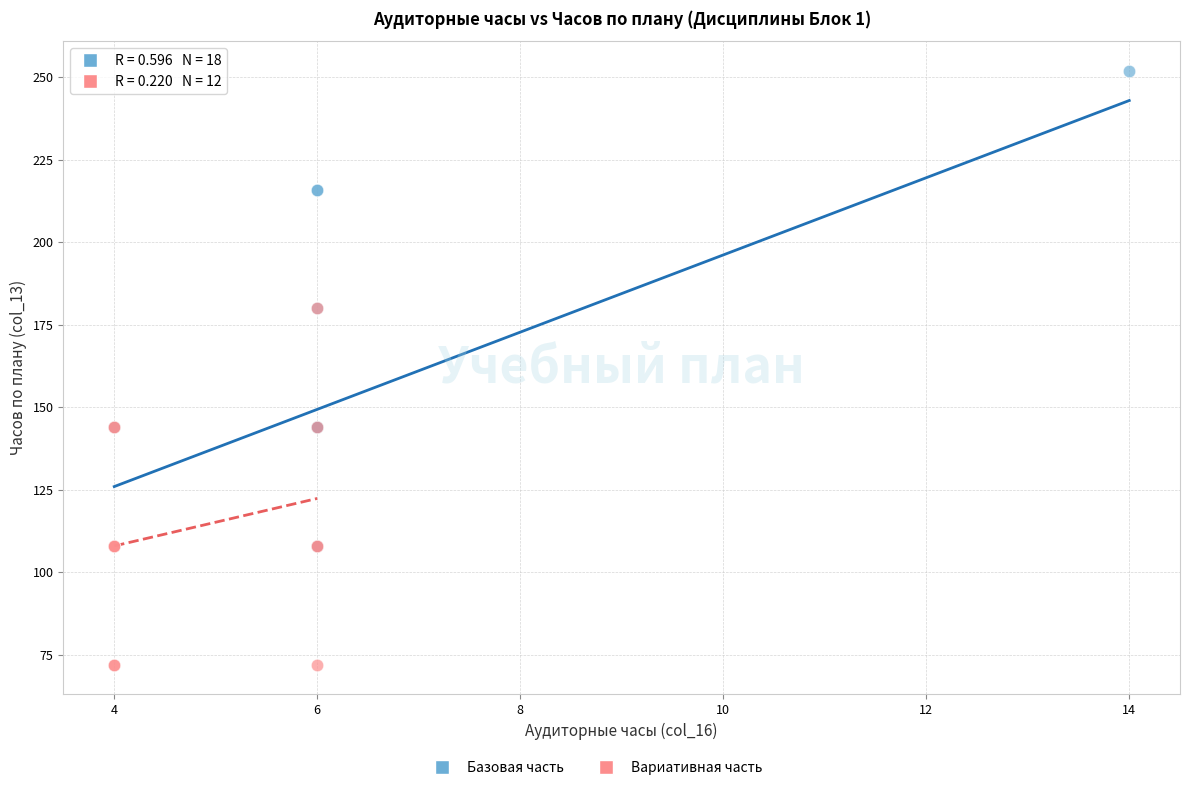

Which series has the largest Y range (max minus min)?

Базовая часть